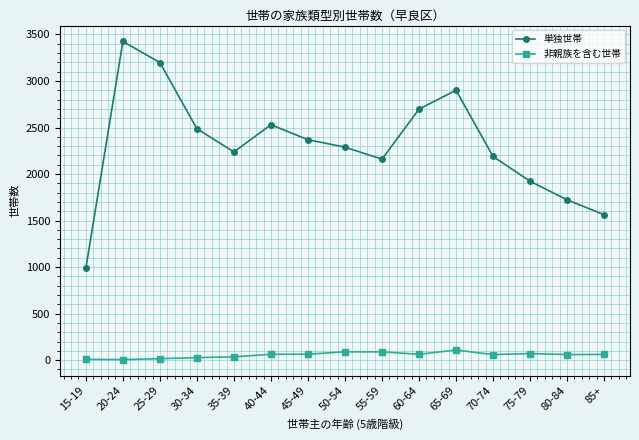

Does the chart have visible grid lines?

Yes